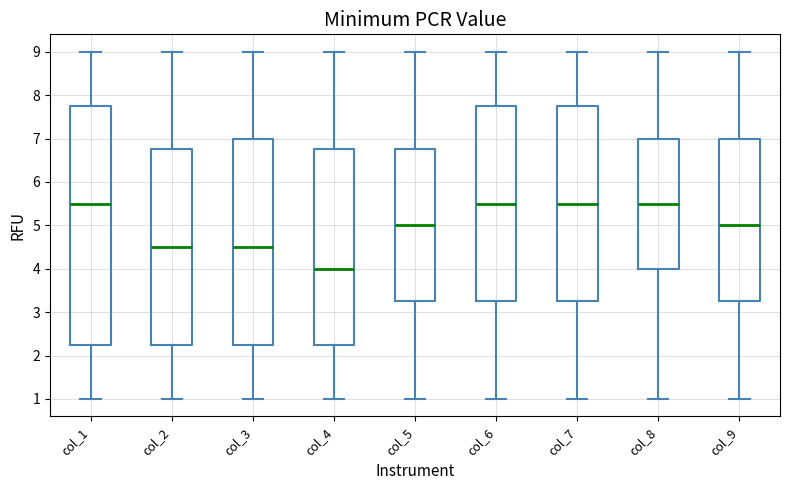

Which box has the lowest median line?

col_4